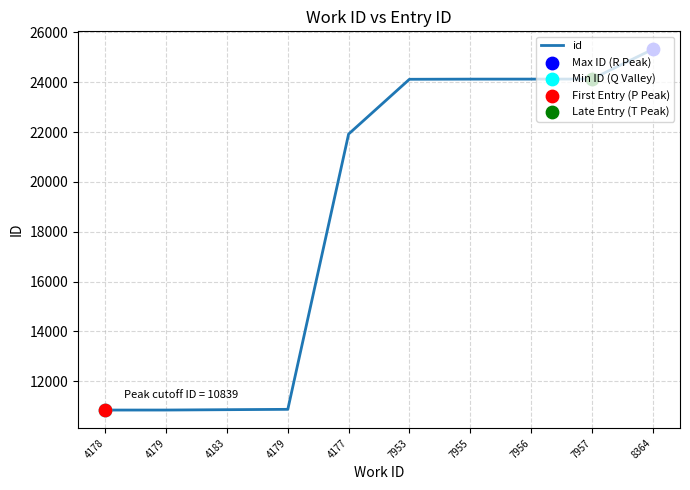

What is the change in value from 4183 to 7957?

+13276